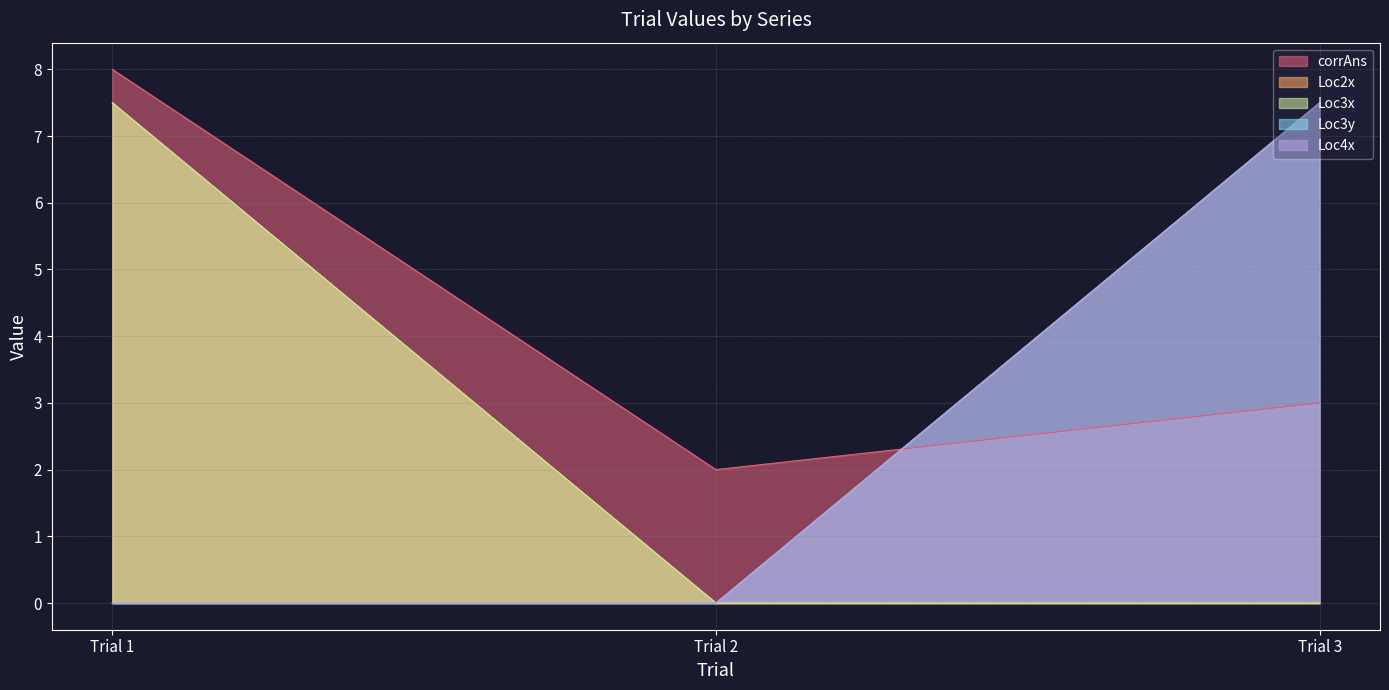

Which series has the widest spread of values?

Loc2x